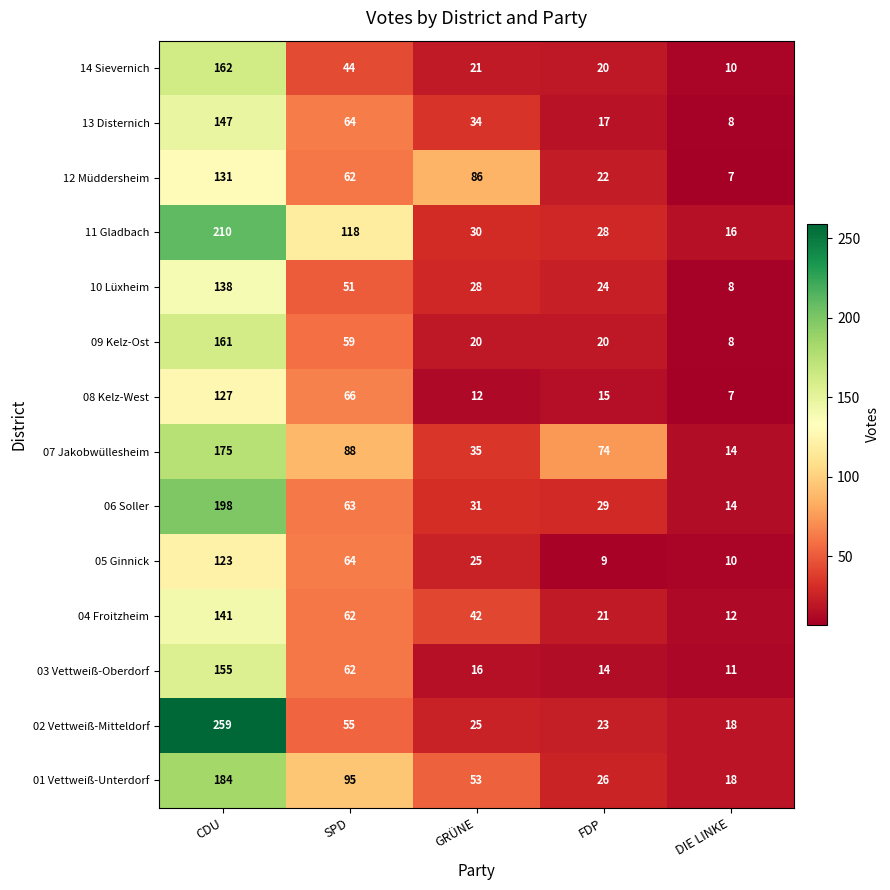

Rank the series by their maximum value, from lowest to highest.

05 Ginnick, 08 Kelz-West, 12 Müddersheim, 10 Lüxheim, 04 Froitzheim, 13 Disternich, 03 Vettweiß-Oberdorf, 09 Kelz-Ost, 14 Sievernich, 07 Jakobwüllesheim, 01 Vettweiß-Unterdorf, 06 Soller, 11 Gladbach, 02 Vettweiß-Mitteldorf